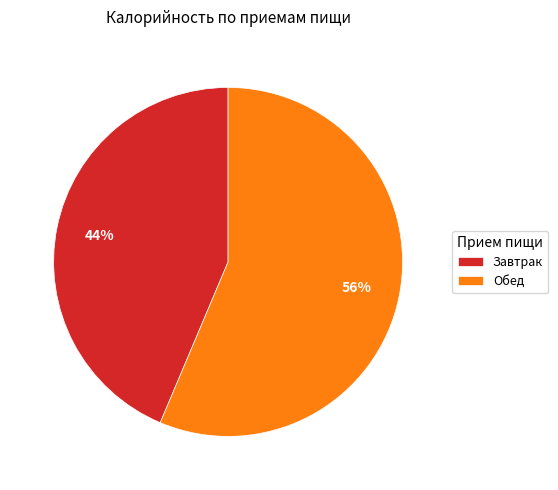

How many slices are in this pie chart?

2